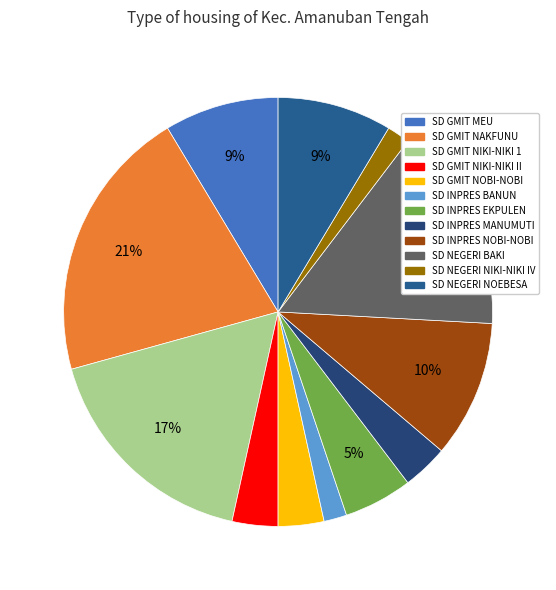

To the nearest percent, what is the combined percentage of SD INPRES MANUMUTI and SD GMIT NIKI-NIKI 1?

21%